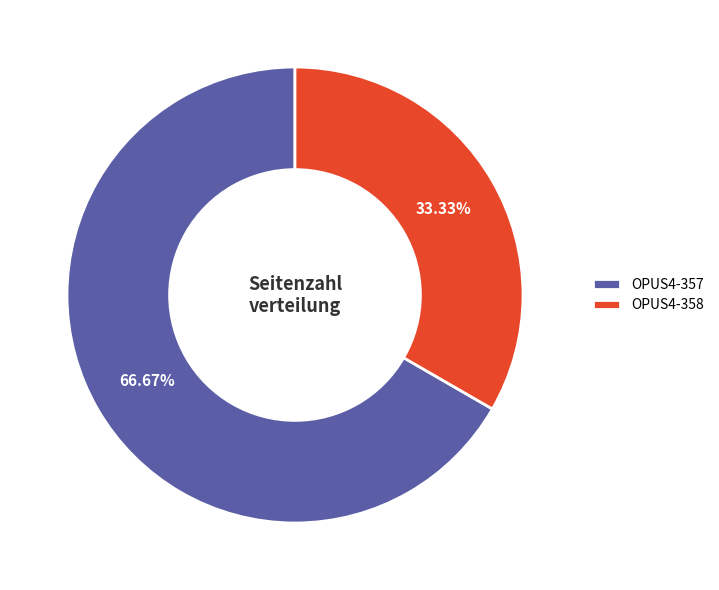

Count the number of slices in the pie.

2